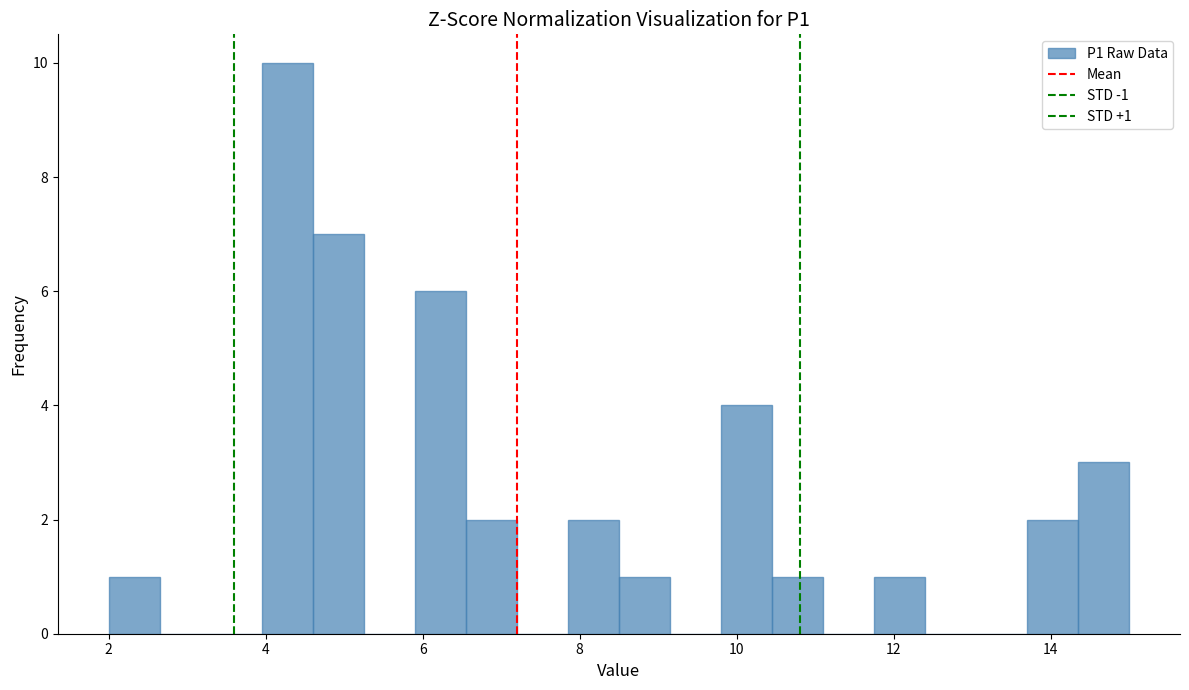

Read against the x-axis, roughly where is the centre of the tallest bar?

4.2